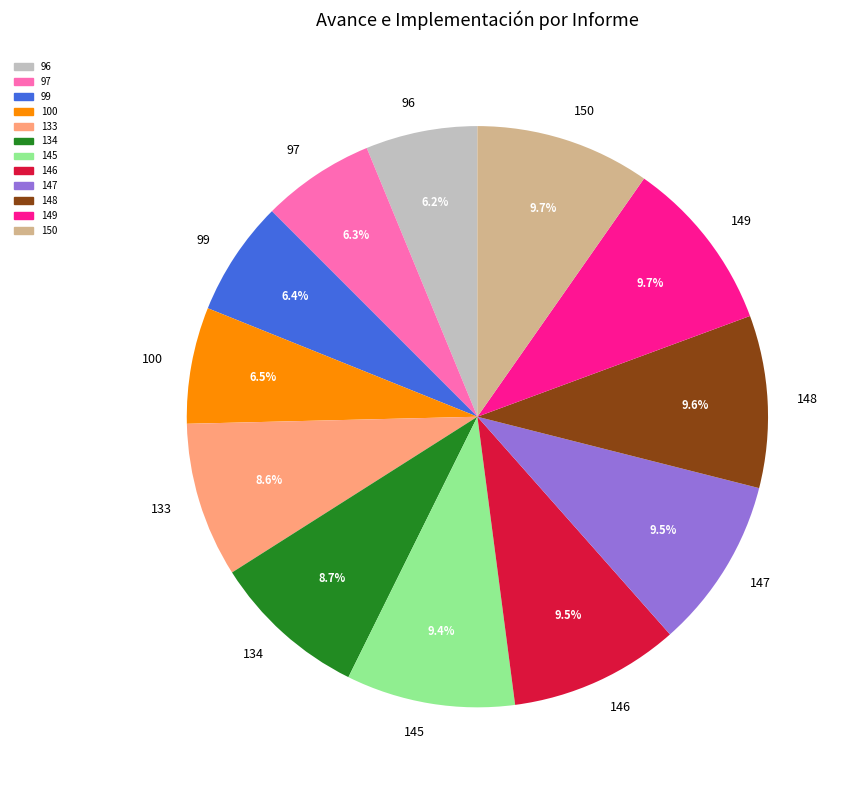

To the nearest percent, what is the average slice percentage?

8%